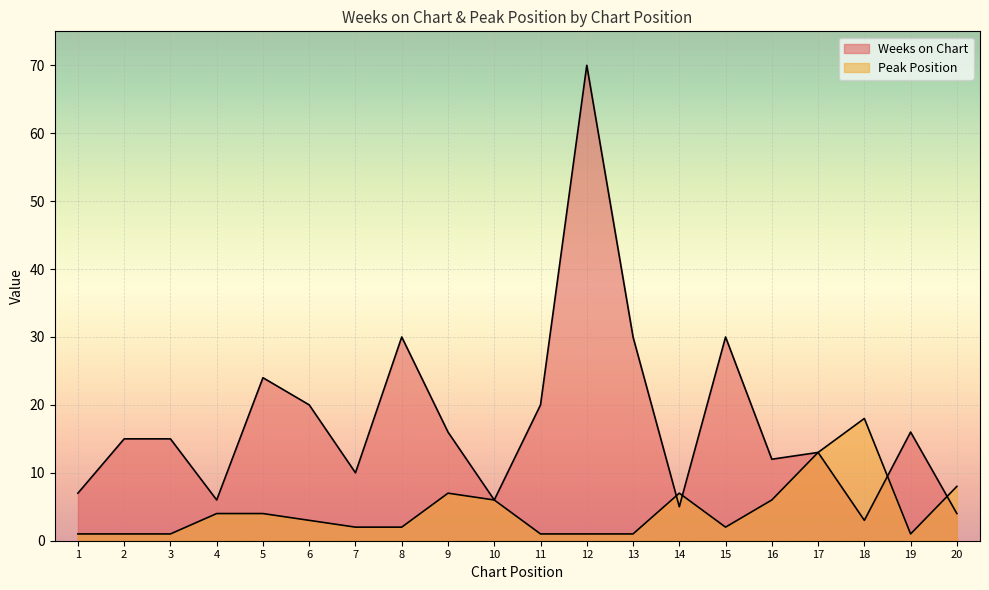

True or false: Peak Position has more than 2 interior local peaks.

True